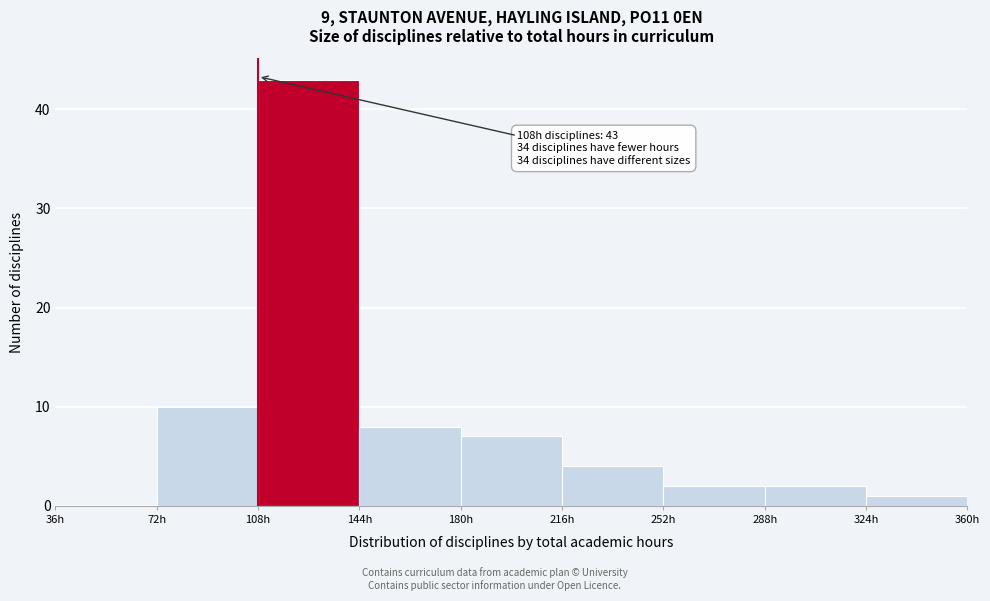

Over which range of the x-axis is the bar tallest?

108 to 144